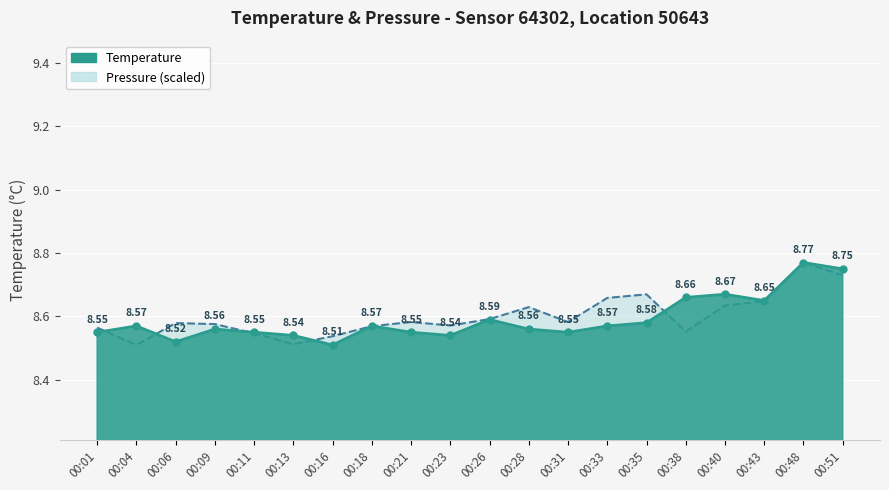

What is the maximum value shown in the chart?

8.8